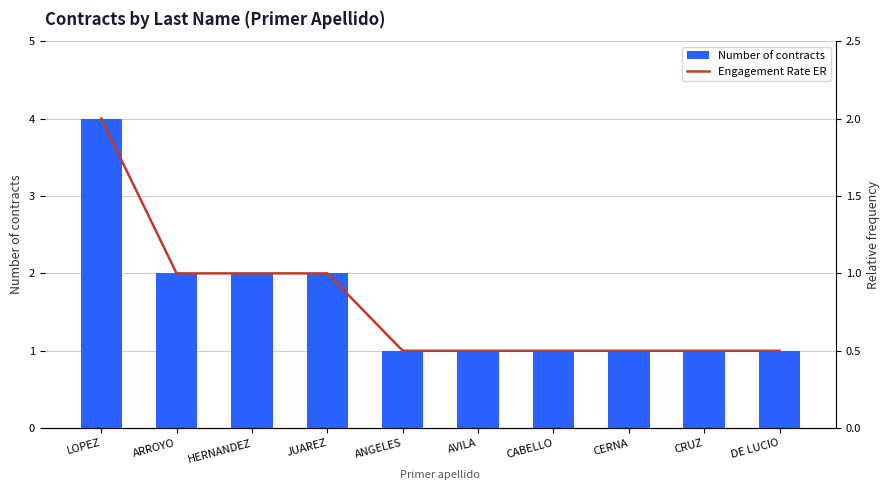

How many distinct data groups are displayed?

2